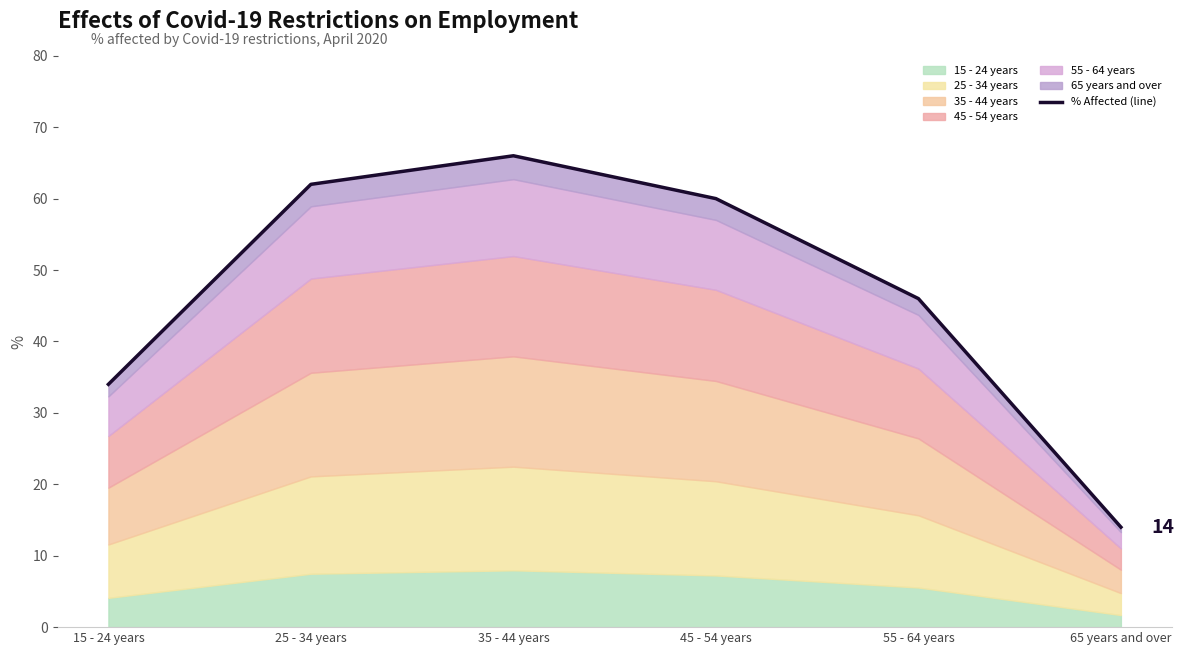

Reading left to right, extract all data points from this chart.

34	62	66	60	46	14